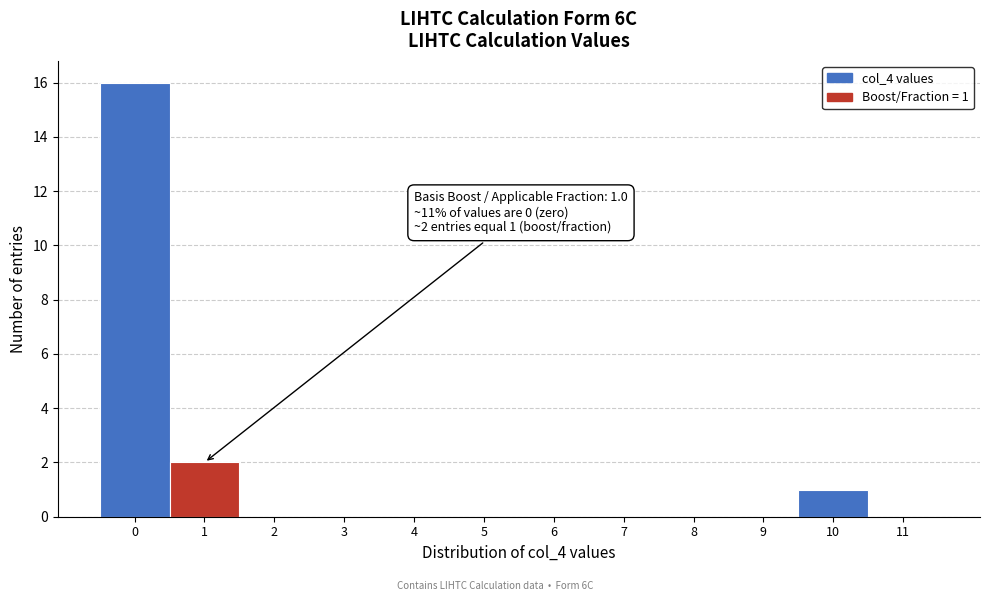

Over which range of the x-axis is the bar tallest?

-0.5 to 0.5